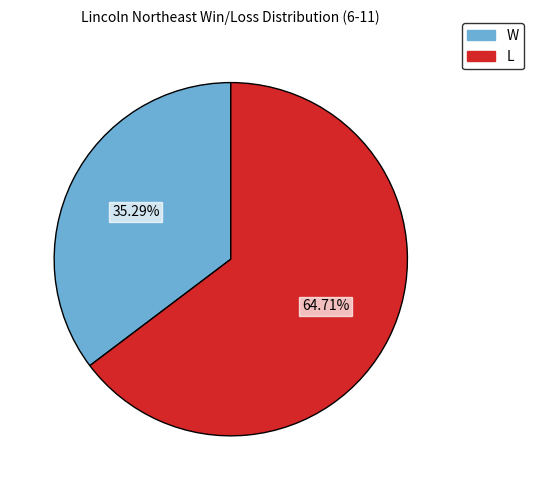

Combined, what portion of the pie is W and L?

100.0%